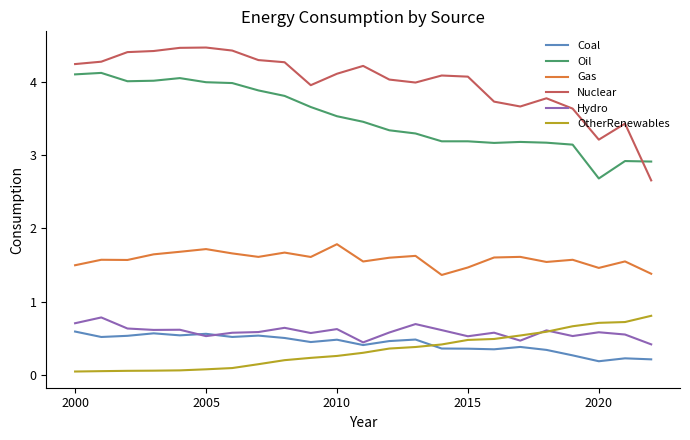

Which series has the largest range (max minus min)?

Nuclear